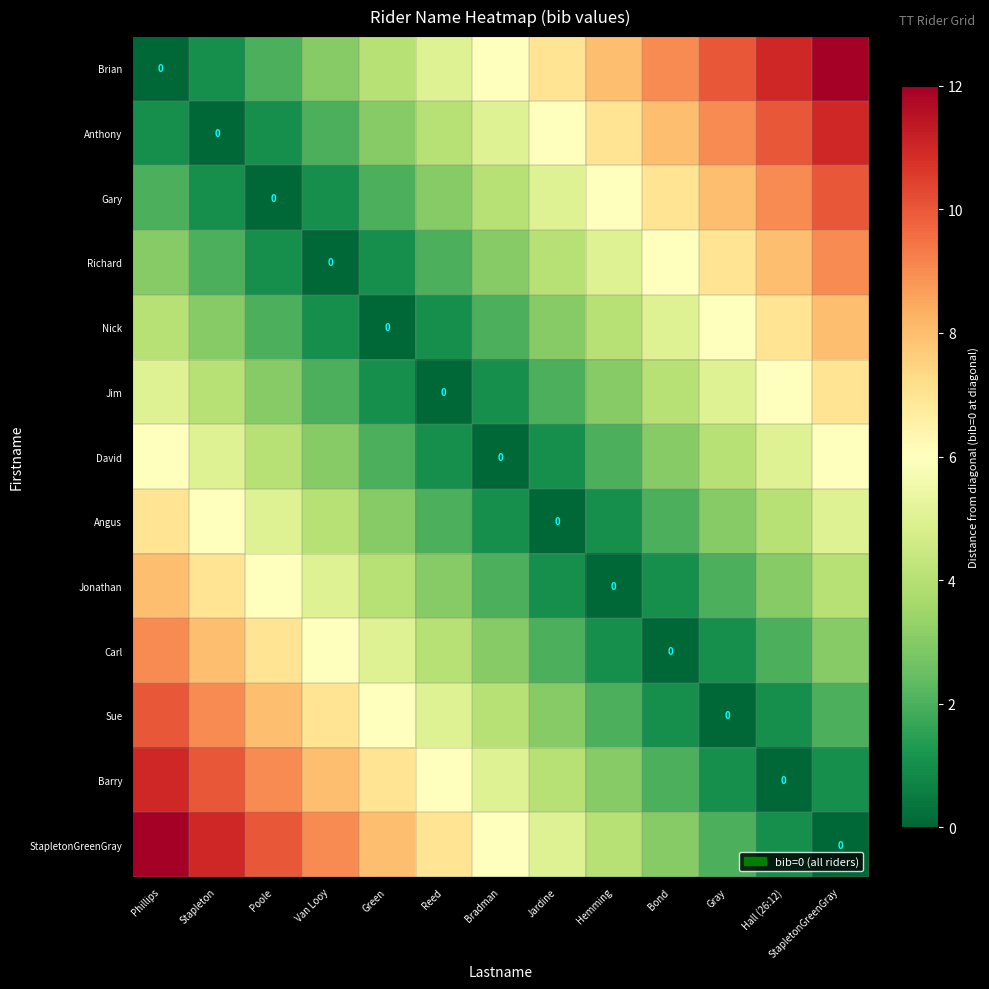

Which series has the widest spread of values?

Brian